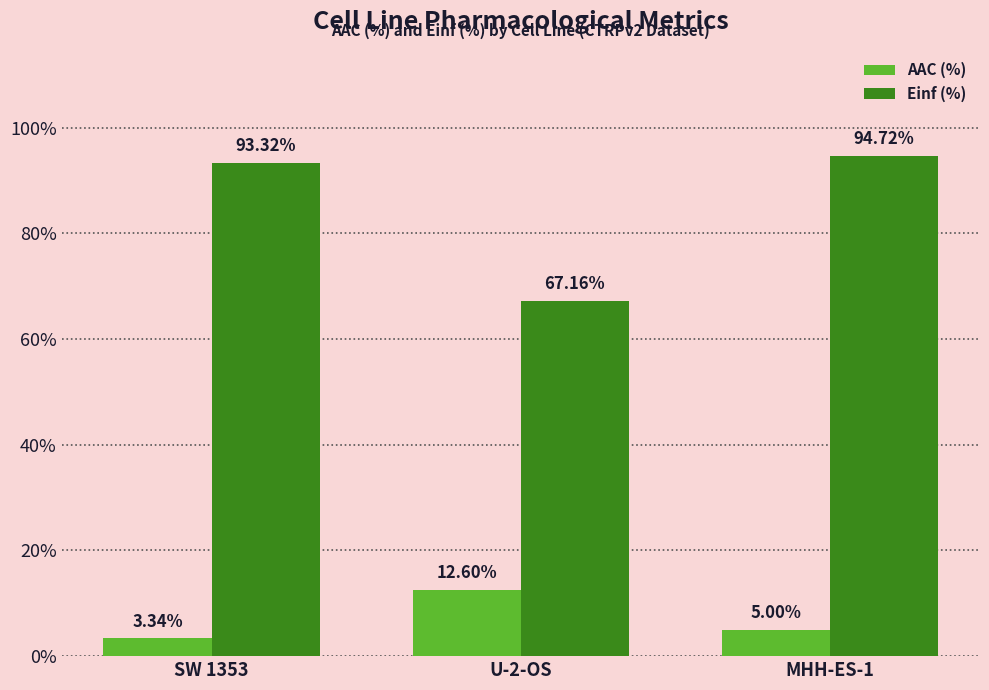

What is the label of the 2nd bar from the left?

U-2-OS